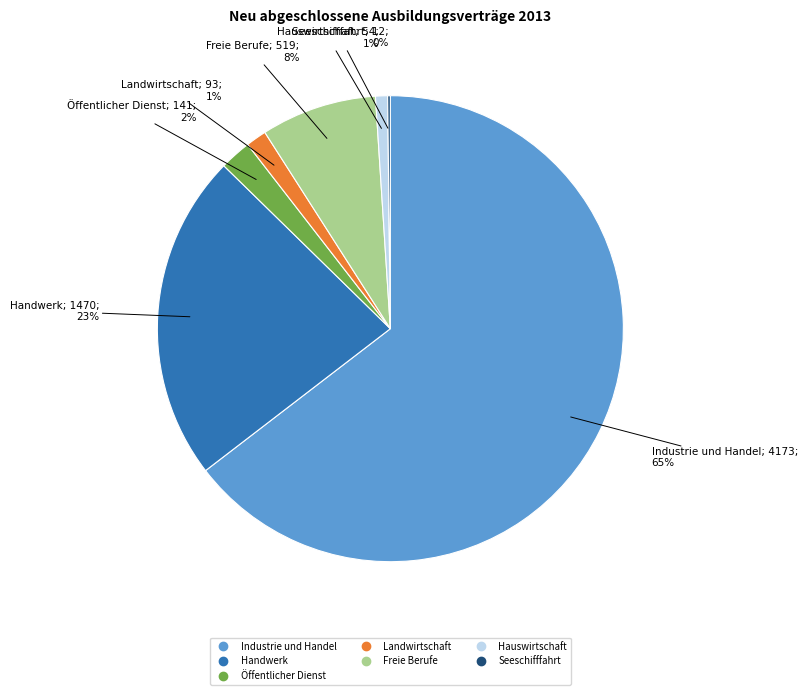

True or false: Industrie und Handel accounts for 53% of the total.

False